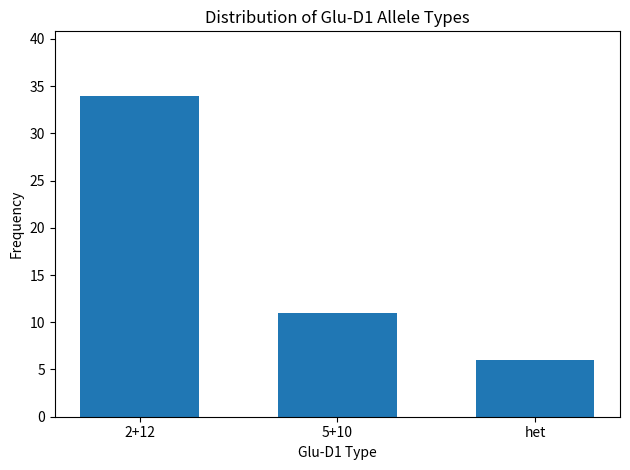

How many distinct data groups are displayed?

1